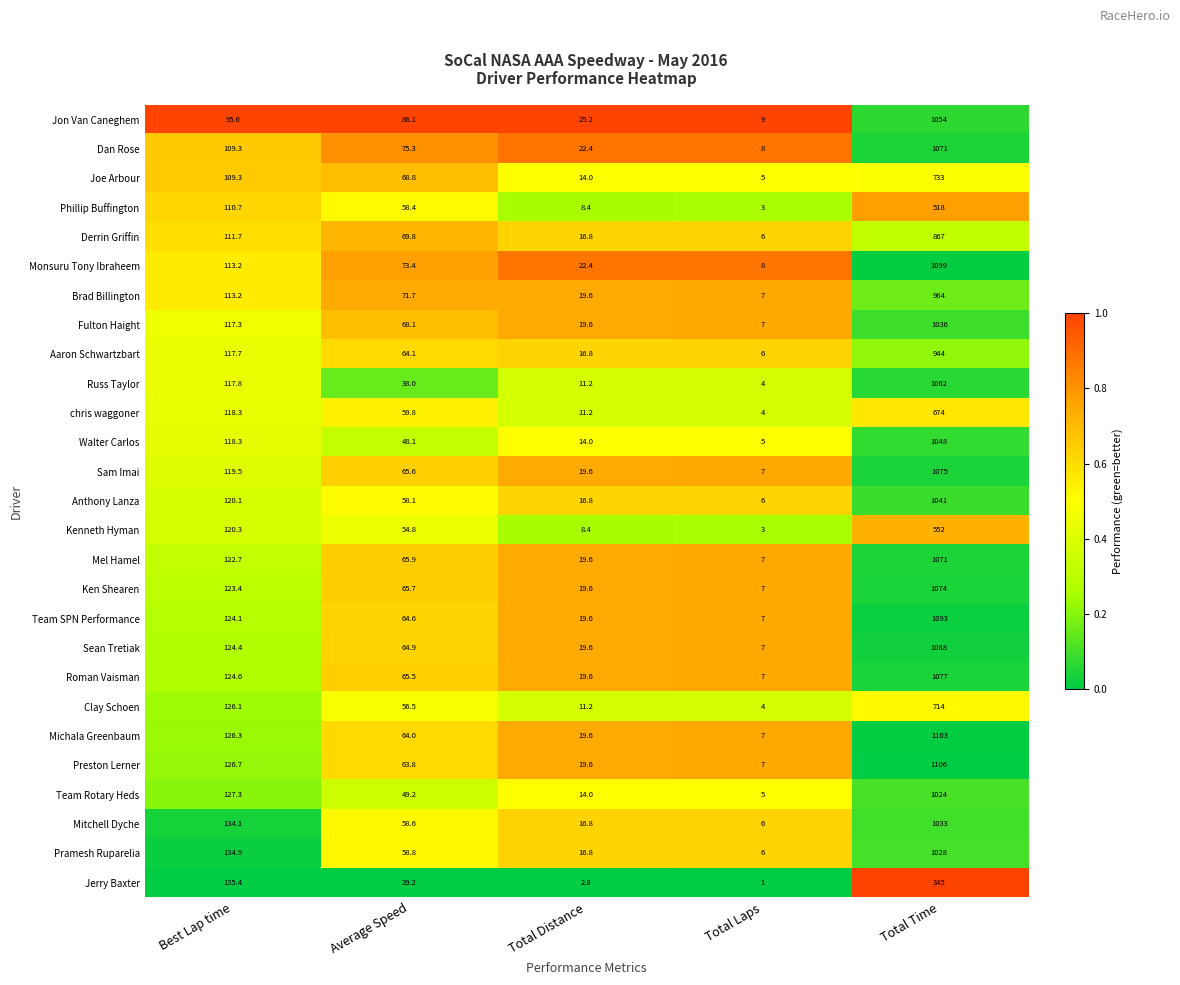

List the labels in order of Team Rotary Heds value, smallest first.

Total Laps, Total Distance, Average Speed, Best Lap time, Total Time